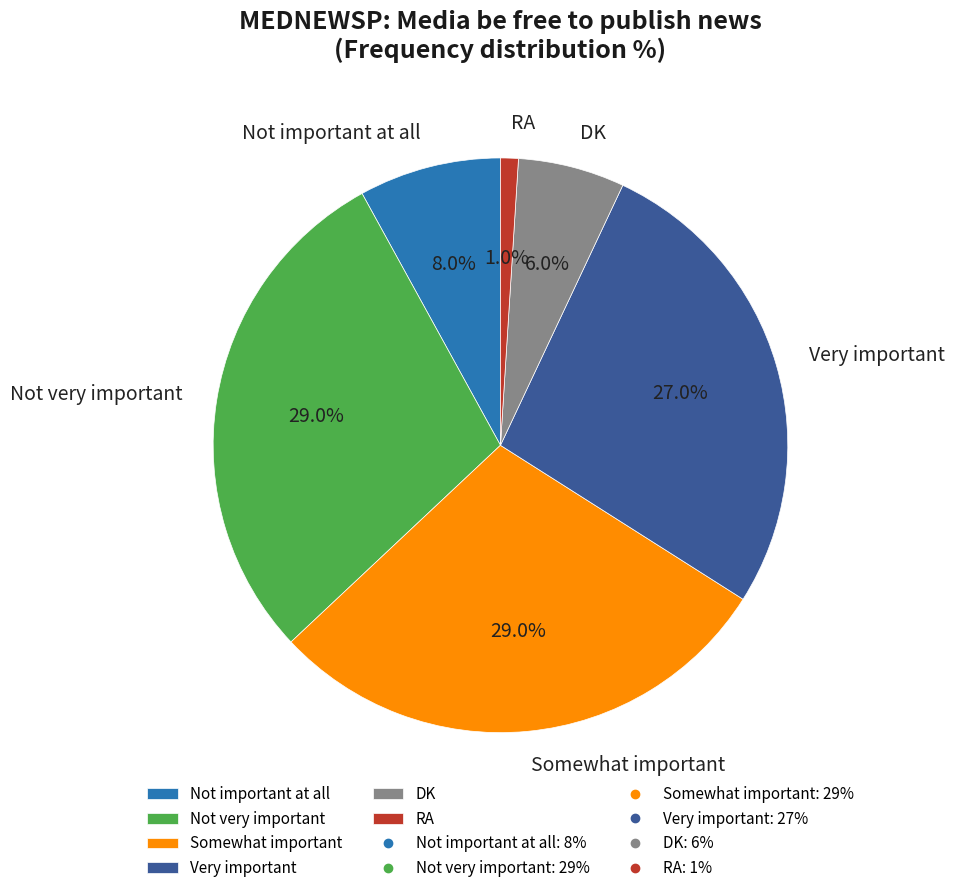

Which category has the smallest portion of the pie?

RA